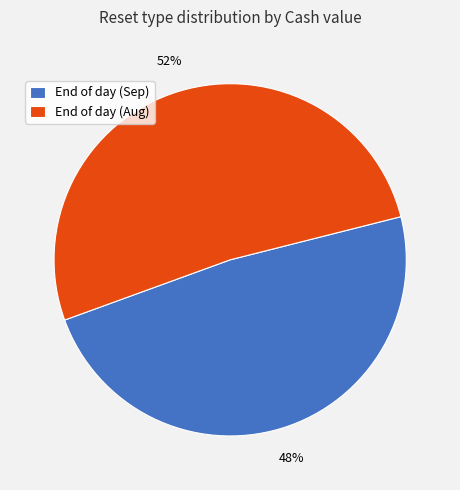

Is it true that End of day (Aug) is 43% of the pie?

False